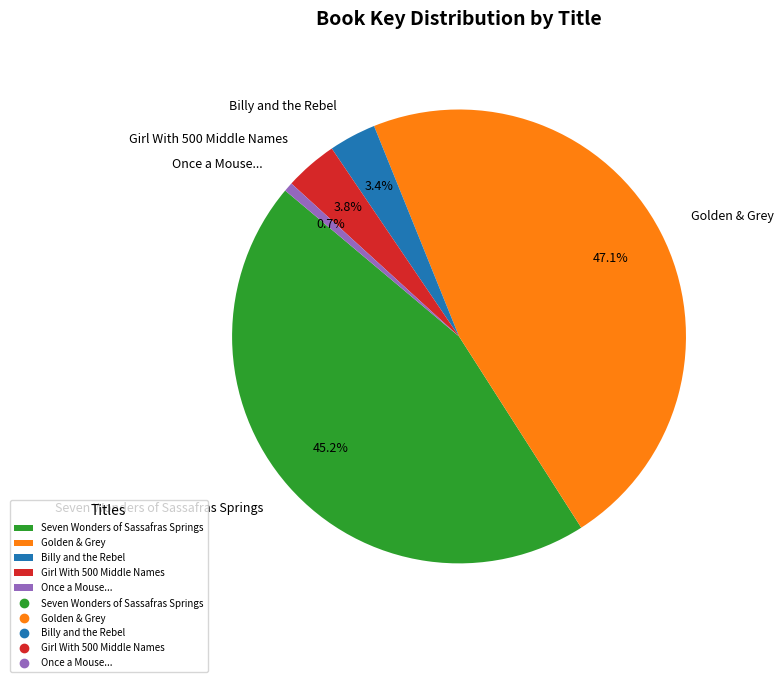

To the nearest percent, what is the difference between the largest and smallest slice percentages?

46%